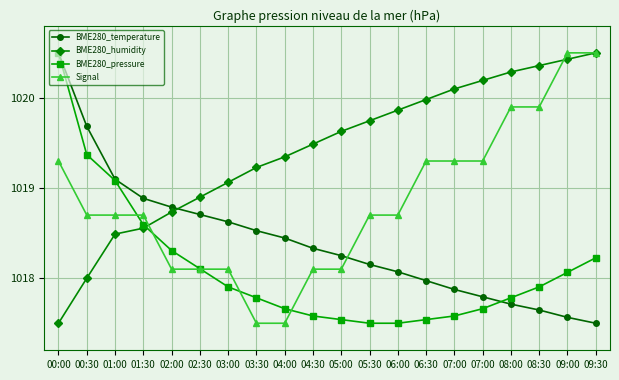

Does the chart display data point markers on the line(s)?

Yes